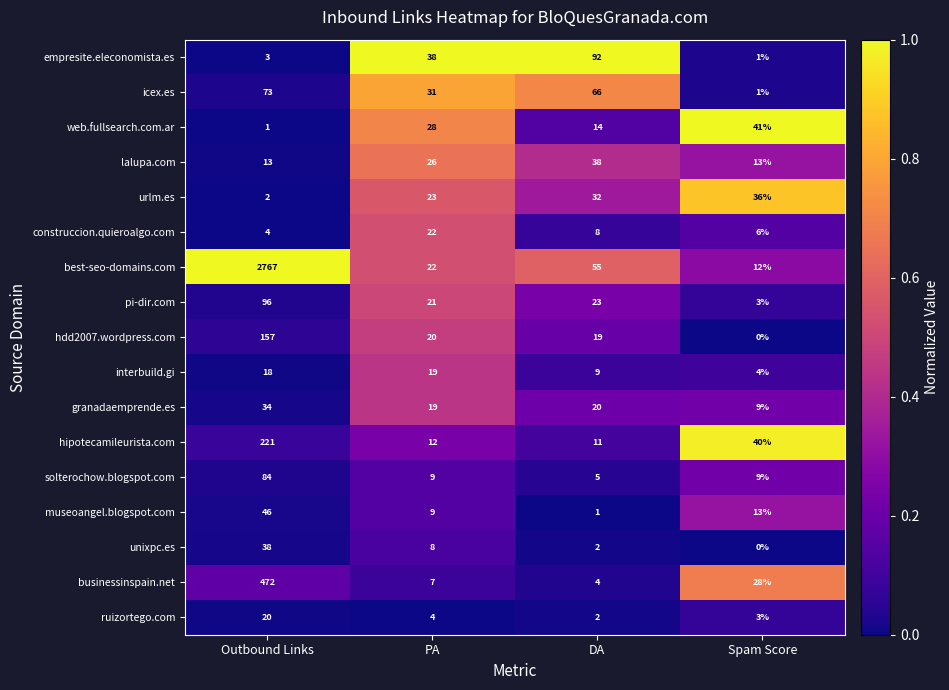

At which category is the sum across all series the highest?

Outbound Links